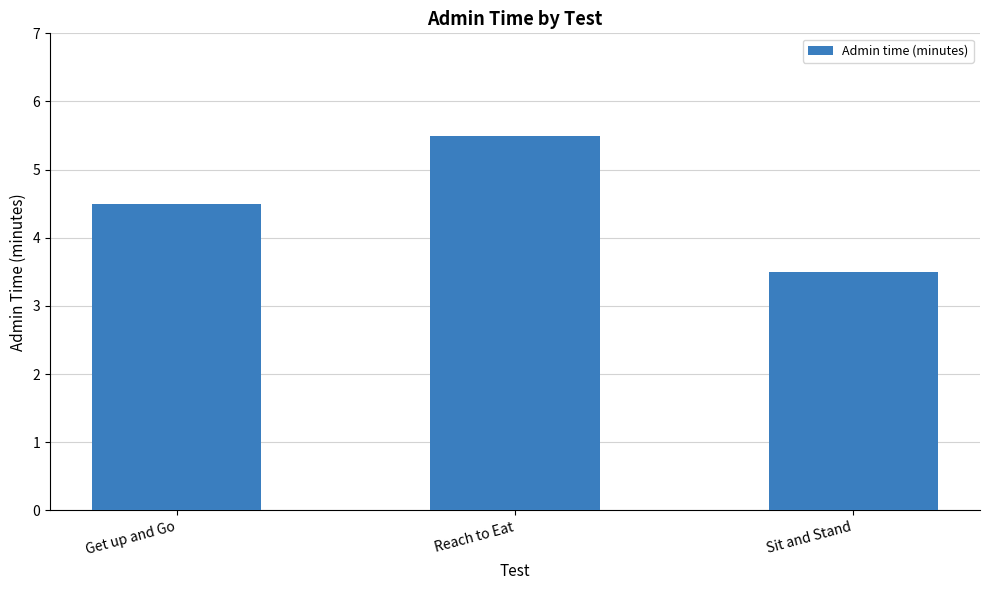

Approximately how many times larger is the value at Get up and Go compared to Reach to Eat?

0.8